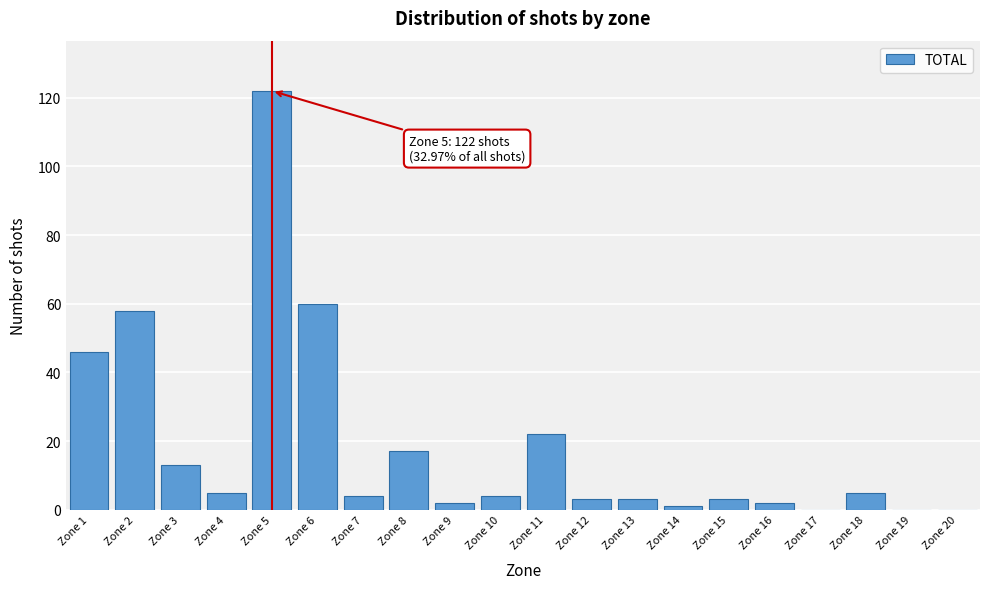

Reading right to left, what are all the values shown in this chart?

Zone 20=0	Zone 19=0	Zone 18=5	Zone 17=0	Zone 16=2	Zone 15=3	Zone 14=1	Zone 13=3	Zone 12=3	Zone 11=22	Zone 10=4	Zone 9=2	Zone 8=17	Zone 7=4	Zone 6=60	Zone 5=122	Zone 4=5	Zone 3=13	Zone 2=58	Zone 1=46